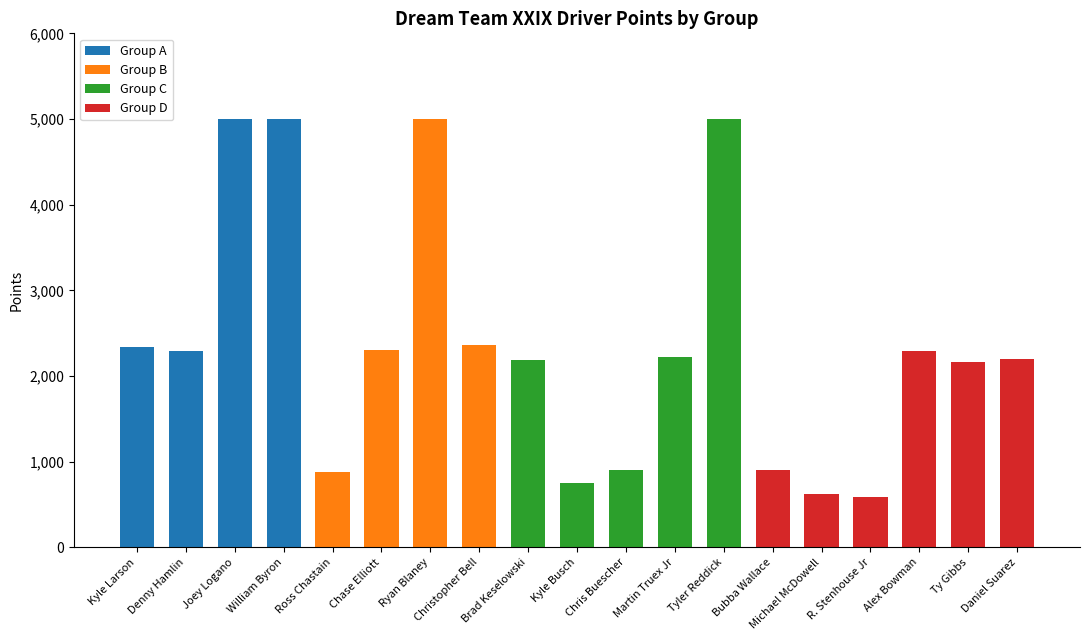

What is the sum of the Group A values at Joey Logano and Ross Chastain?

5000